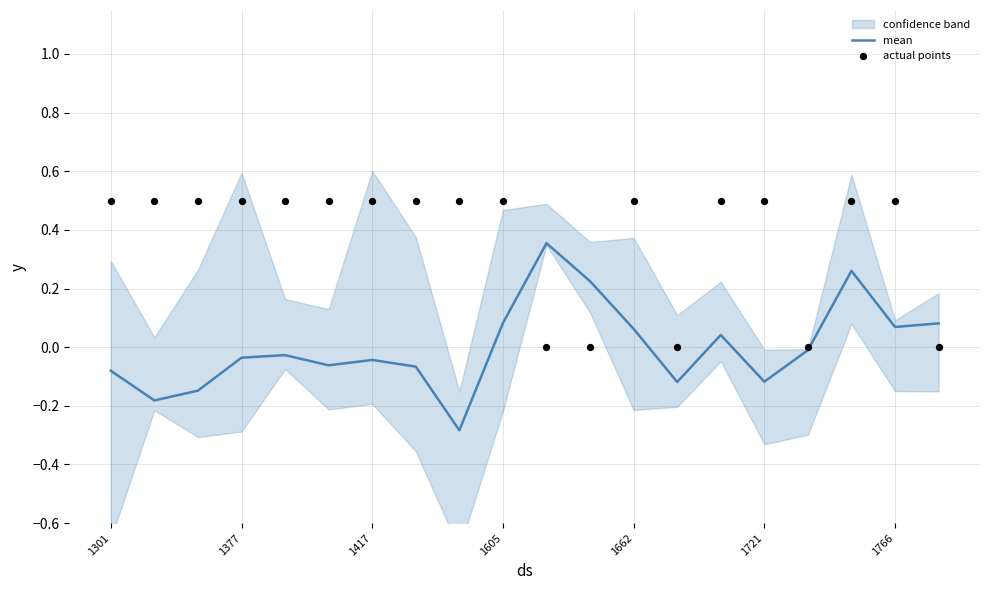

What is the minimum value for mean?

-0.3